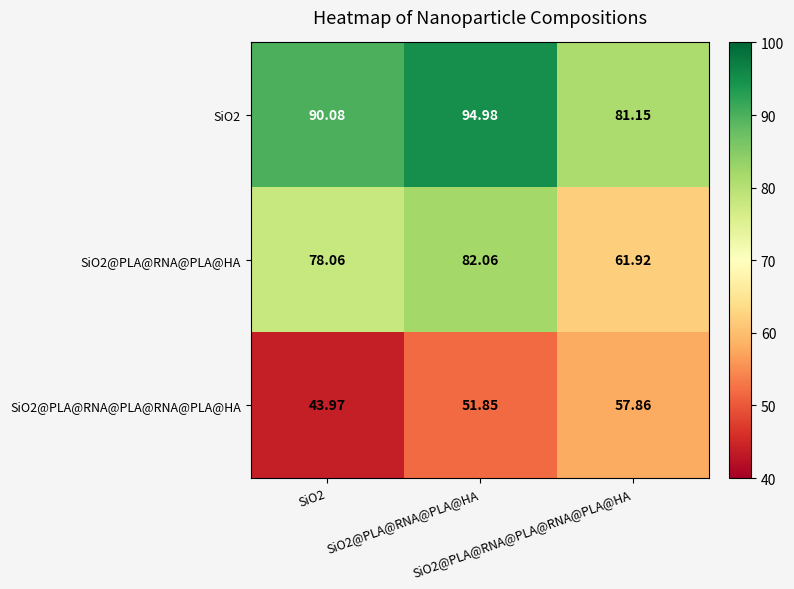

Reading left to right, what are all the values shown in this chart?

SiO2: SiO2=90.1	SiO2@PLA@RNA@PLA@HA=95.0	SiO2@PLA@RNA@PLA@RNA@PLA@HA=81.2
SiO2@PLA@RNA@PLA@HA: SiO2=78.1	SiO2@PLA@RNA@PLA@HA=82.1	SiO2@PLA@RNA@PLA@RNA@PLA@HA=61.9
SiO2@PLA@RNA@PLA@RNA@PLA@HA: SiO2=44.0	SiO2@PLA@RNA@PLA@HA=51.9	SiO2@PLA@RNA@PLA@RNA@PLA@HA=57.9